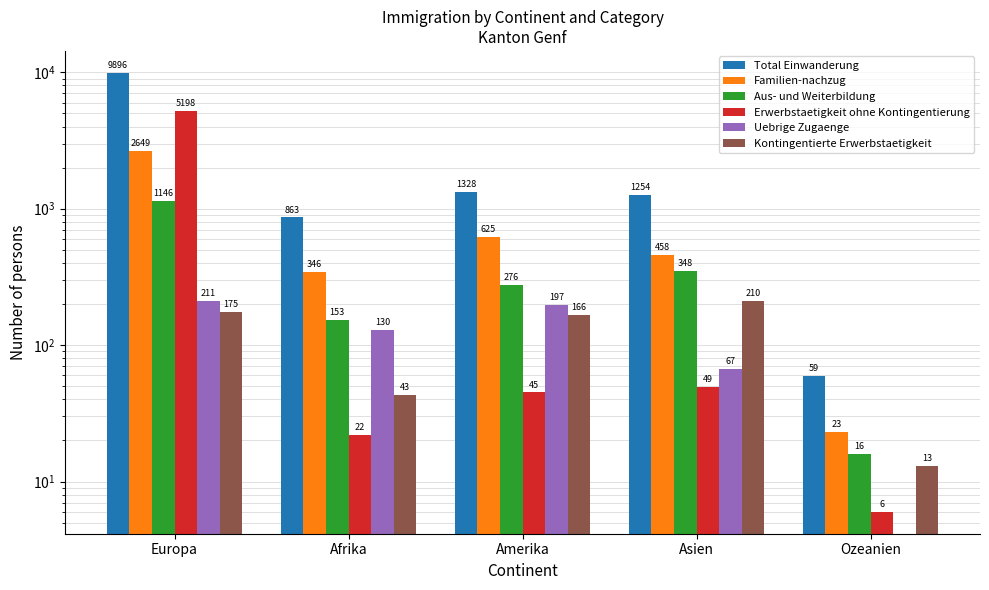

Which category has the highest value across all series?

Europa